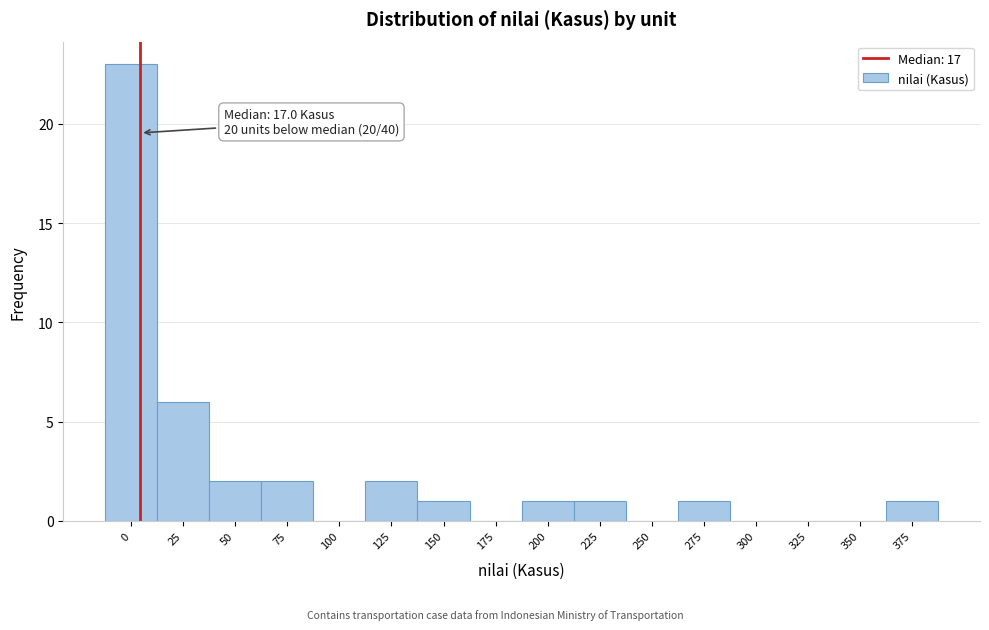

Reading left to right, transcribe all the data shown in this chart.

0=23	25=6	50=2	75=2	100=0	125=2	150=1	175=0	200=1	225=1	250=0	275=1	300=0	325=0	350=0	375=1